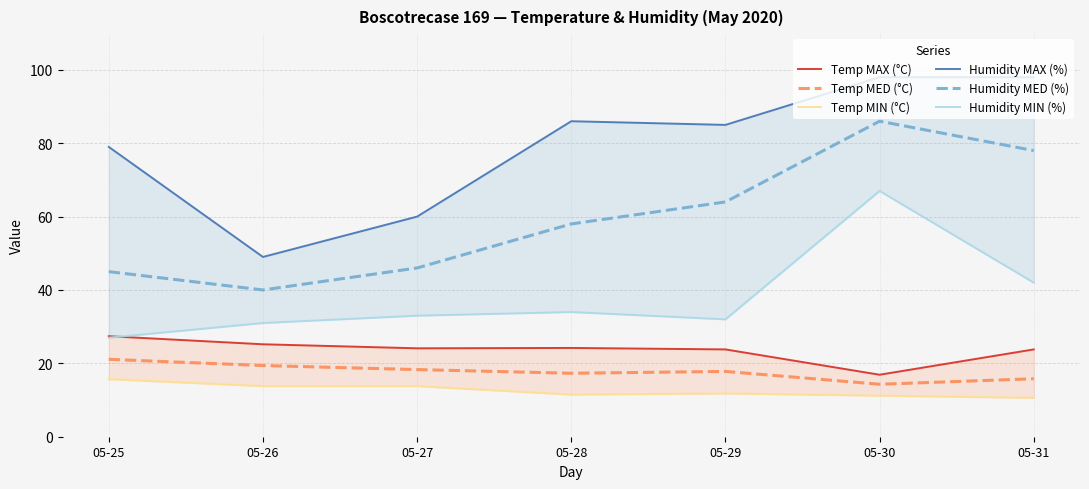

True or false: Temp MED (°C) and Humidity MED (%) cross at least once.

False